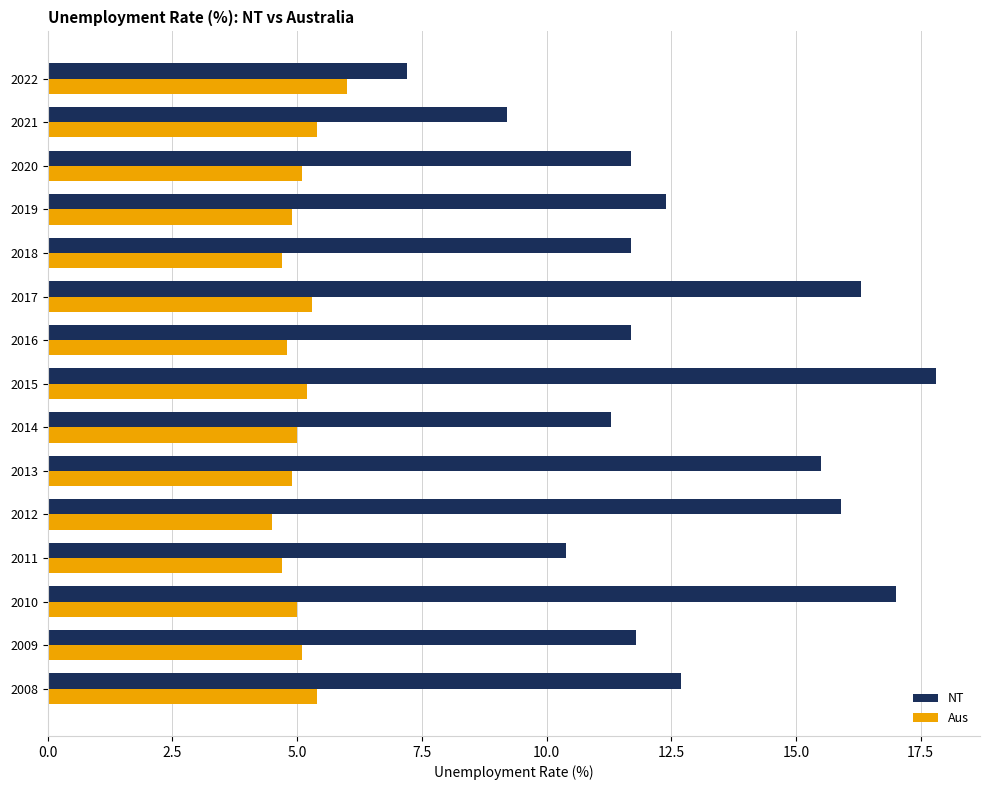

What is the difference between the maximum and minimum values in the Aus series?

1.5